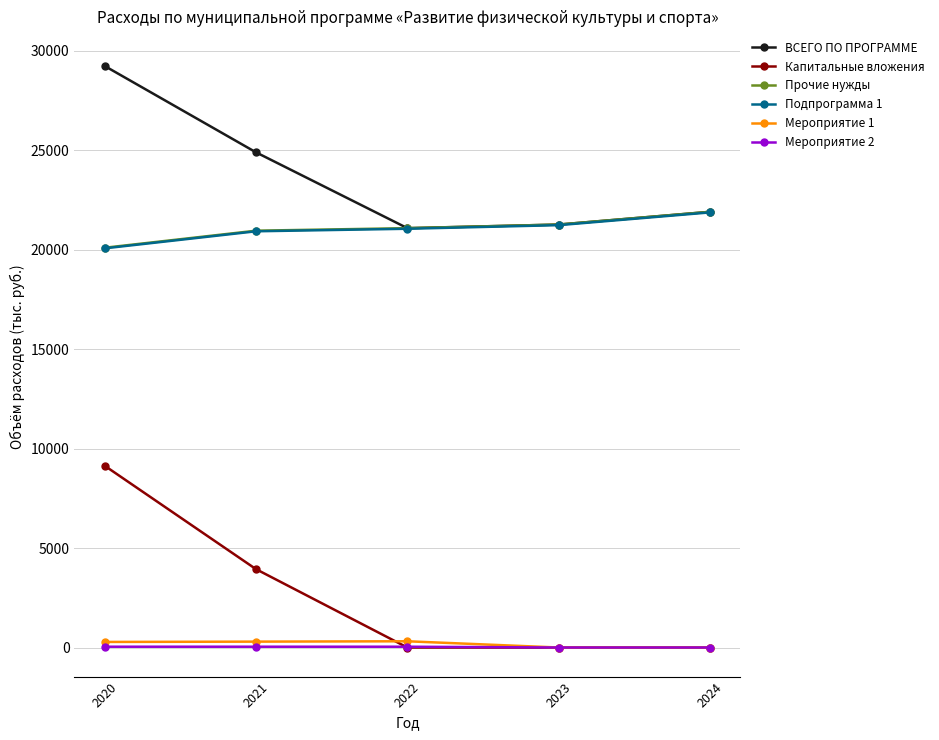

What is the value of the Мероприятие 1 point at the 1st from the left?

280.0